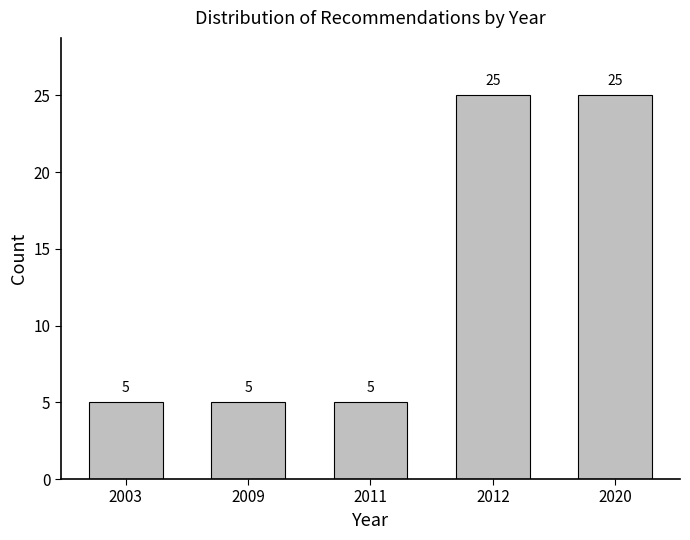

Reading right to left, list all the values displayed in this chart.

2020=25	2012=25	2011=5	2009=5	2003=5